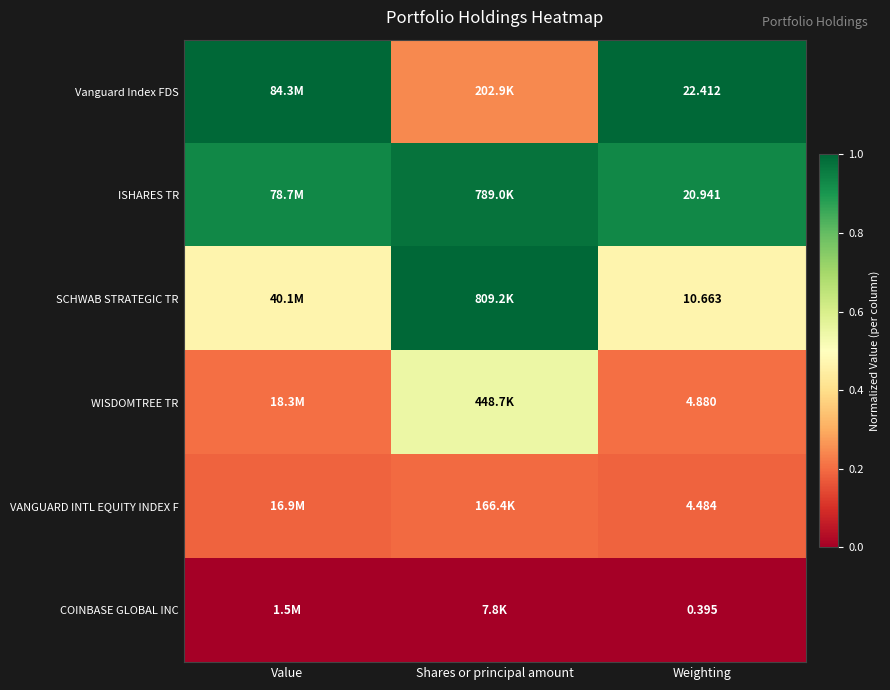

At Weighting, list the series in order from smallest to largest.

COINBASE GLOBAL INC, VANGUARD INTL EQUITY INDEX F, WISDOMTREE TR, SCHWAB STRATEGIC TR, ISHARES TR, Vanguard Index FDS